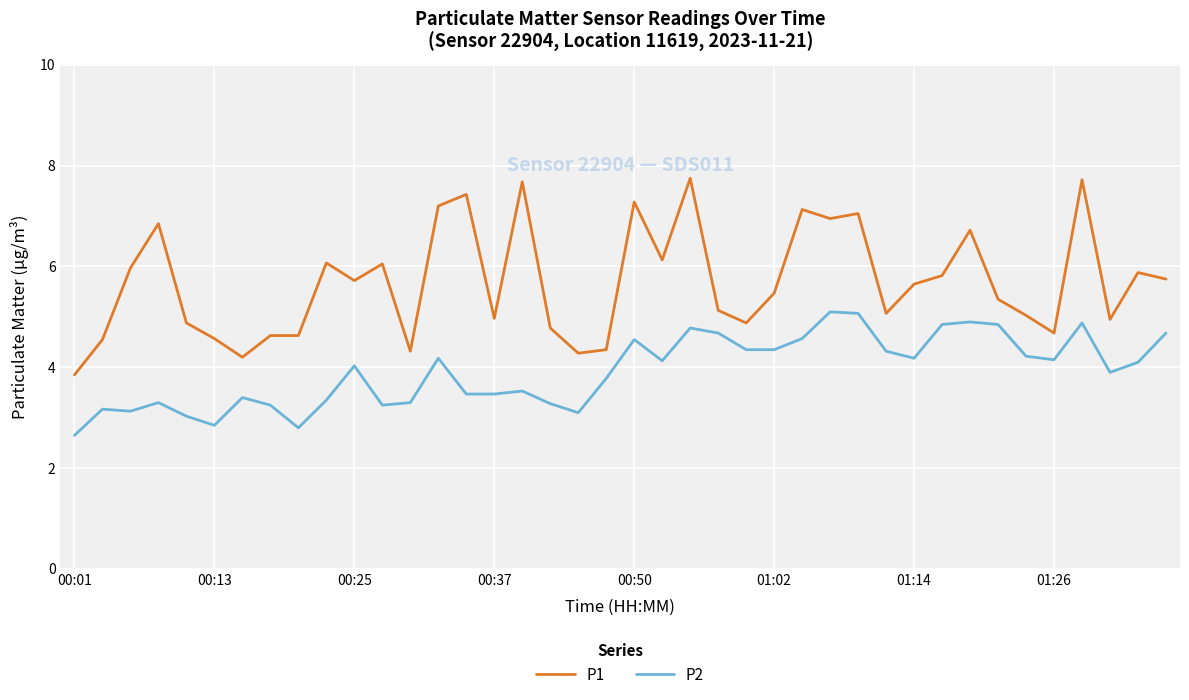

Which series has the widest spread of values?

P1